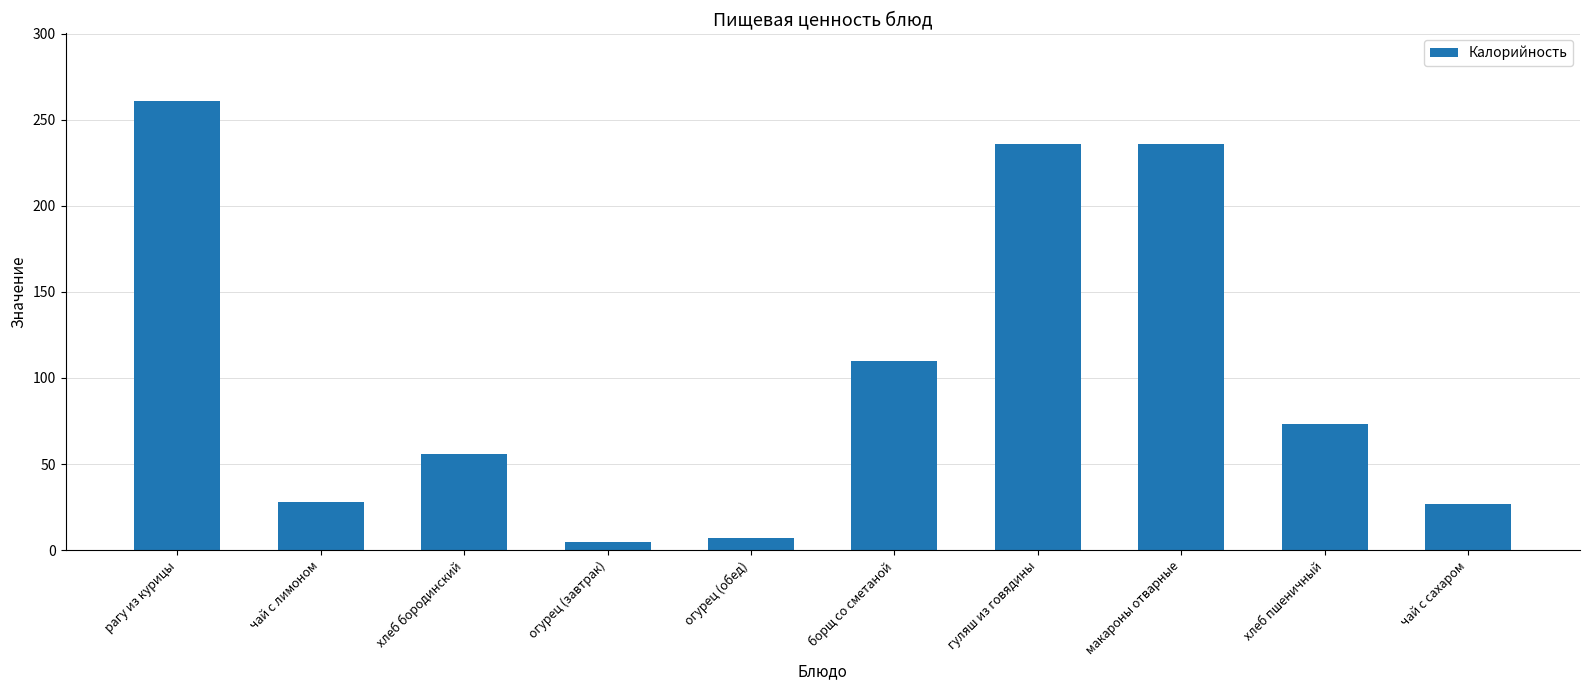

The chart shows a value of 334 at гуляш из говядины. True or false?

False